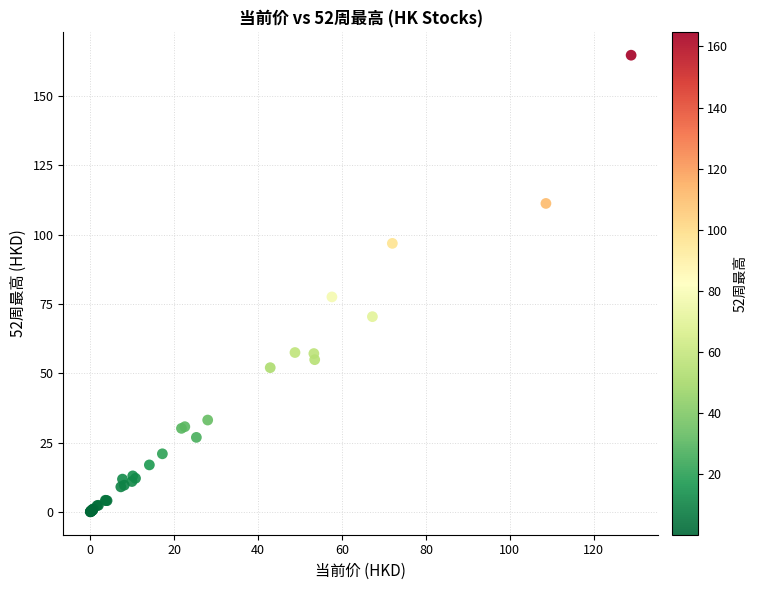

What Y value in the scatter plot is closest to 82?

77.5